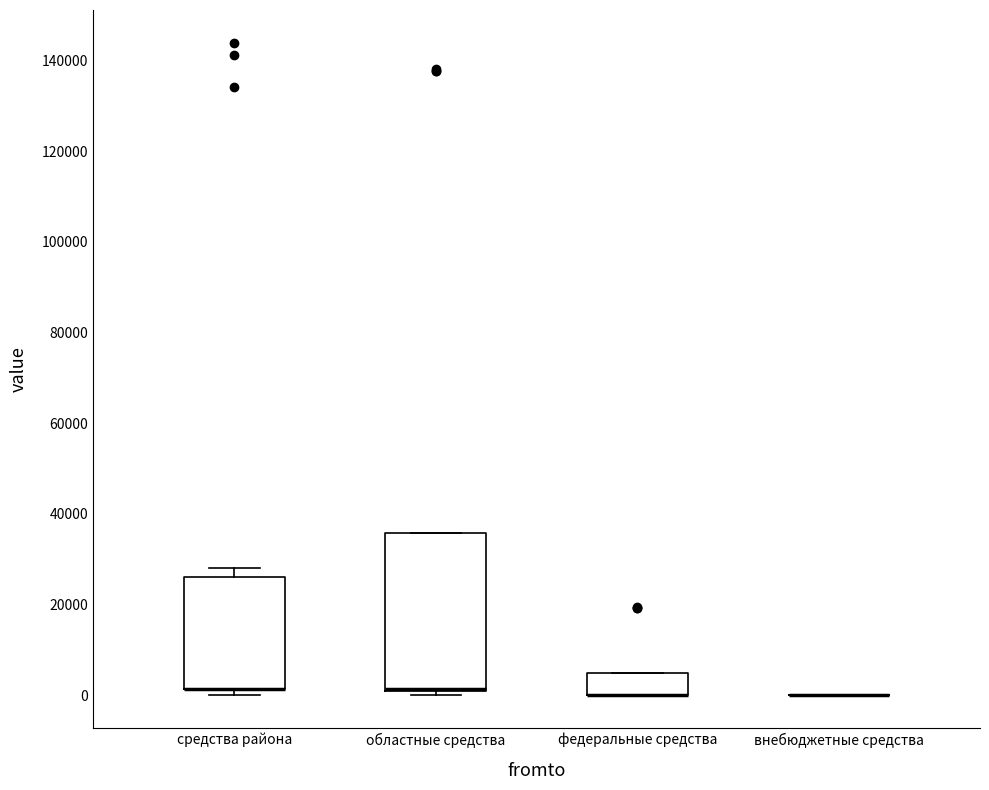

Comparing the boxes themselves (not the whiskers), which one is the tallest?

областные средства